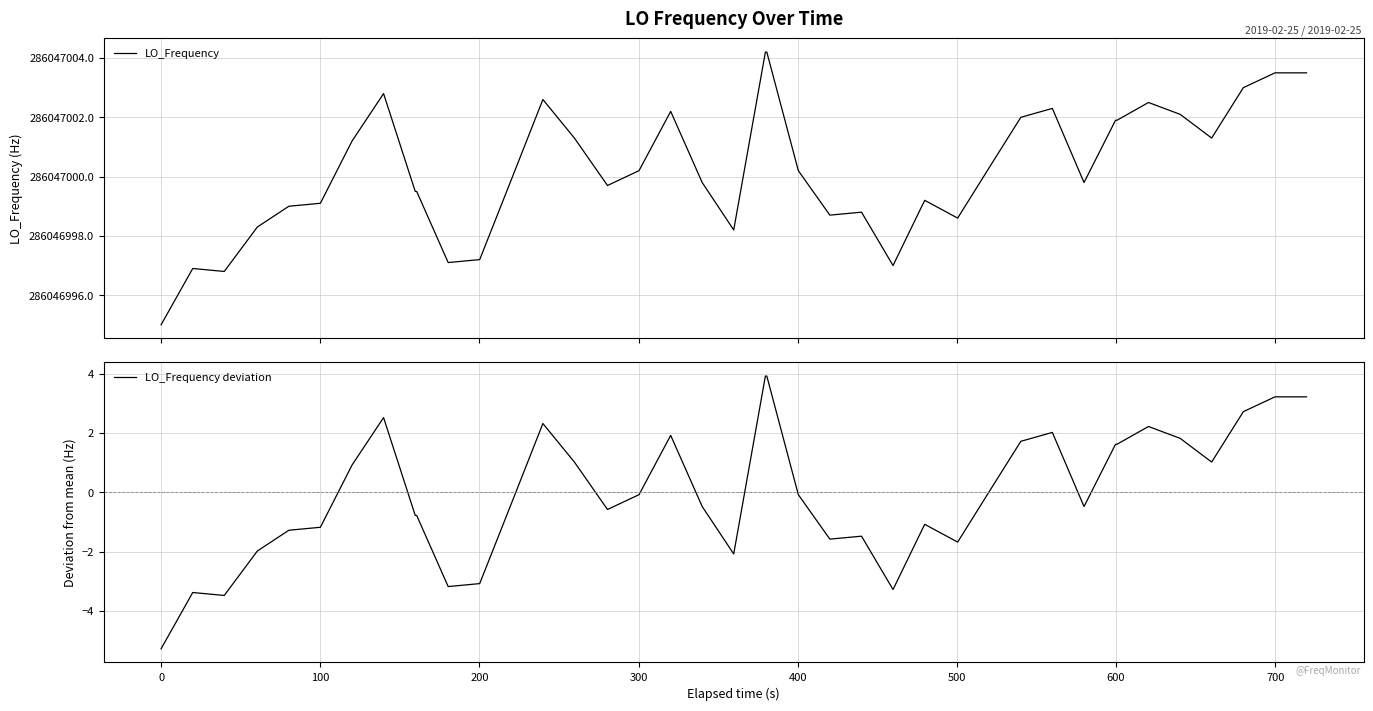

Count the number of categories in the chart.

40